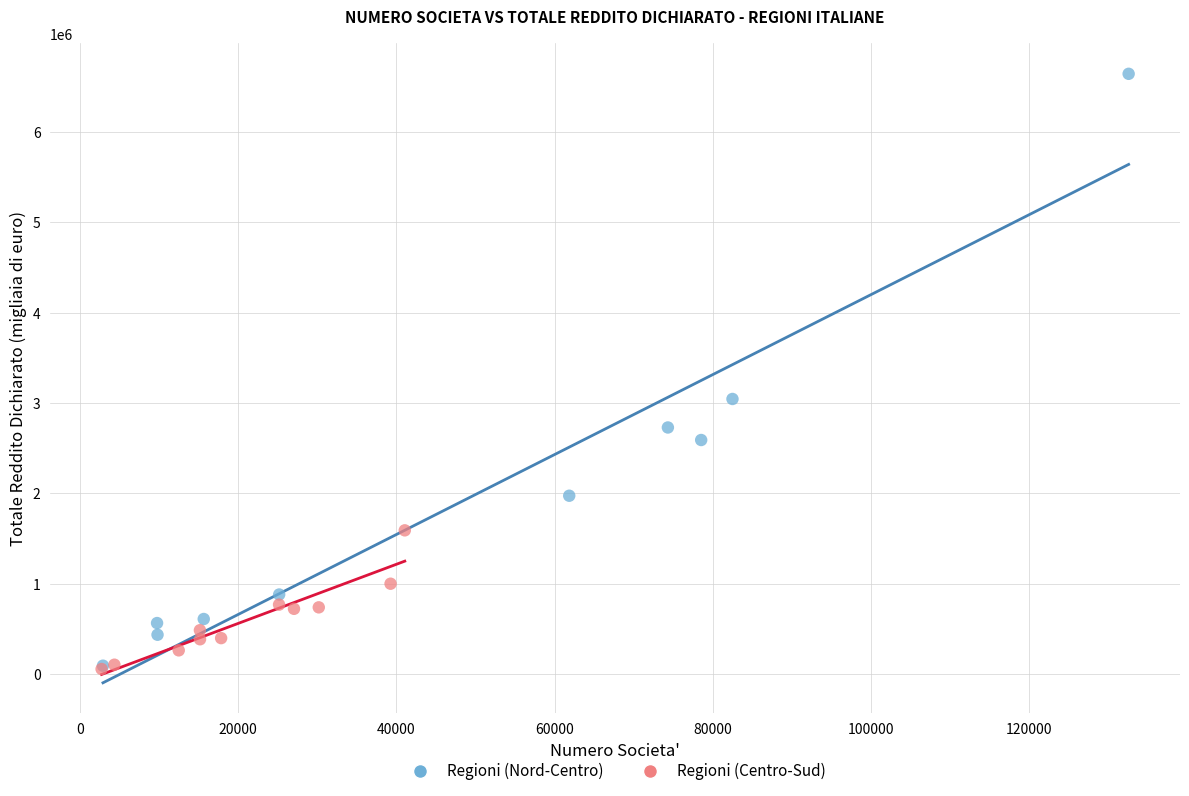

Which series contains the highest Y value?

Regioni (Nord-Centro)